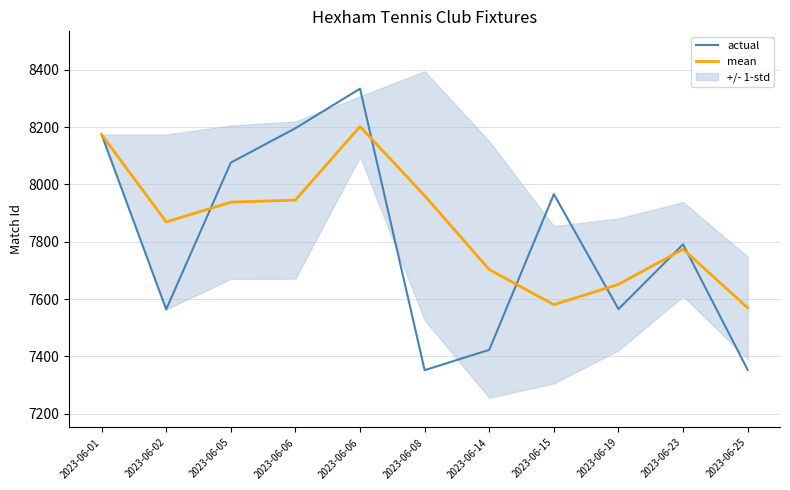

How many intersections are there between actual and mean?

6